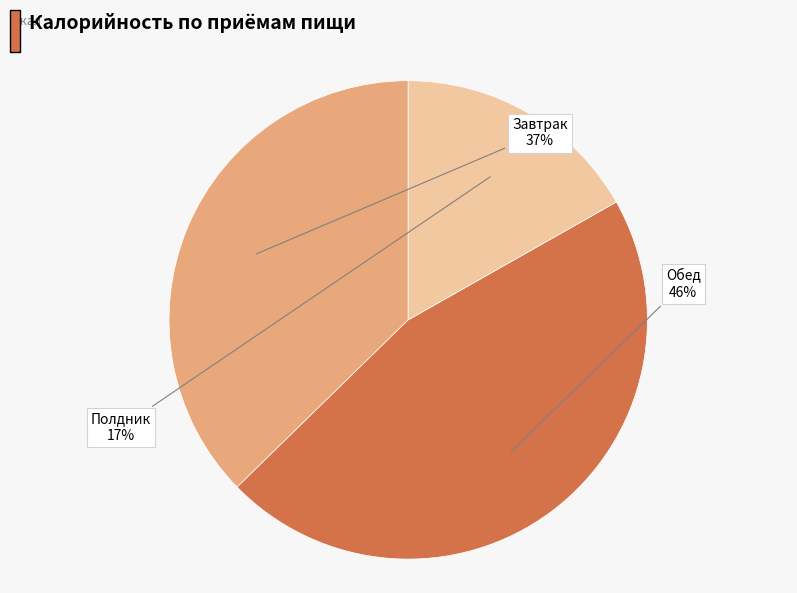

Do Полдник and Завтрак together represent more than half of the pie?

Yes